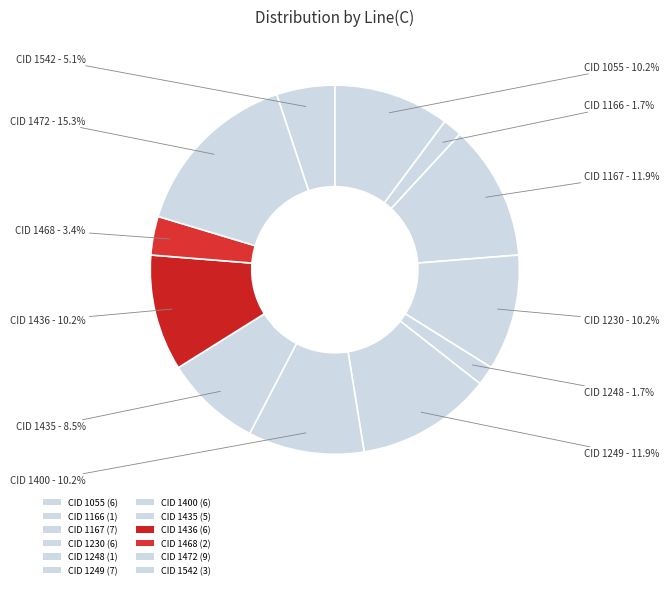

Count the number of slices in the pie.

12